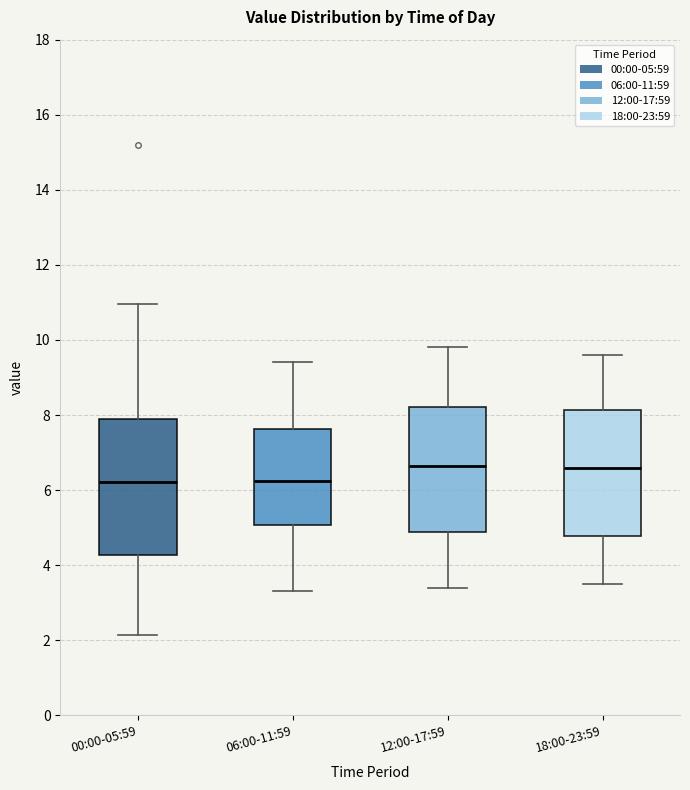

Comparing the boxes themselves (not the whiskers), which one is the tallest?

00:00-05:59